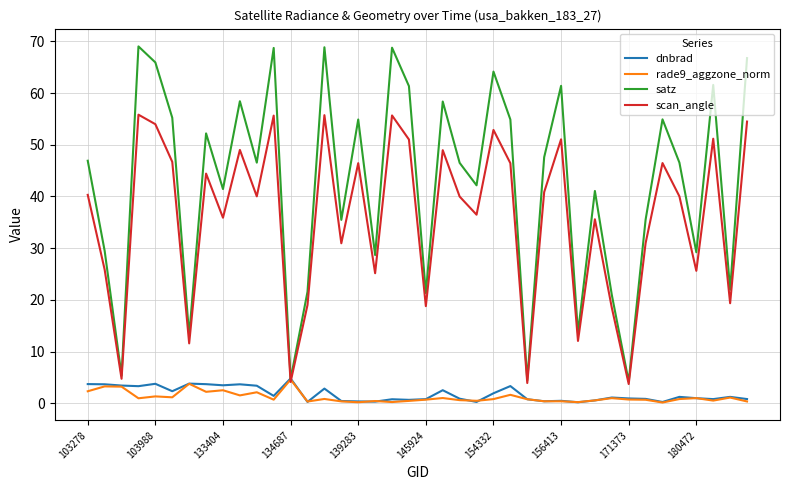

At how many categories does at least one series exceed 37?

25